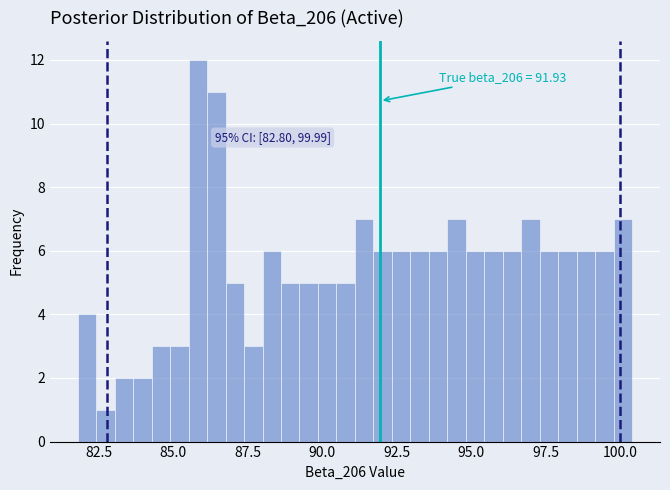

Read against the x-axis, roughly where is the centre of the tallest bar?

86.0